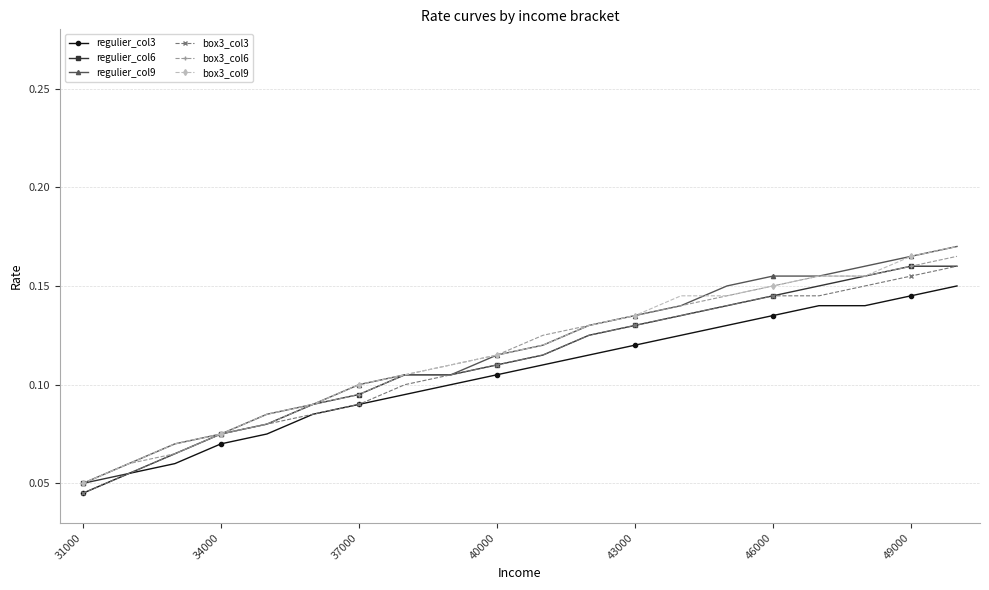

At how many categories does at least one series exceed 0?

20